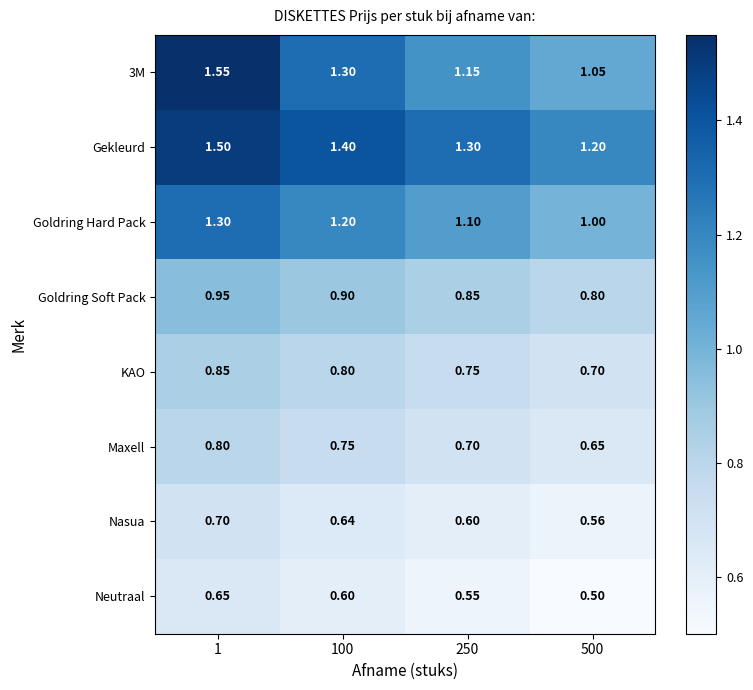

Is the value of 3M at 500 greater than the value of Goldring Soft Pack at 250?

Yes